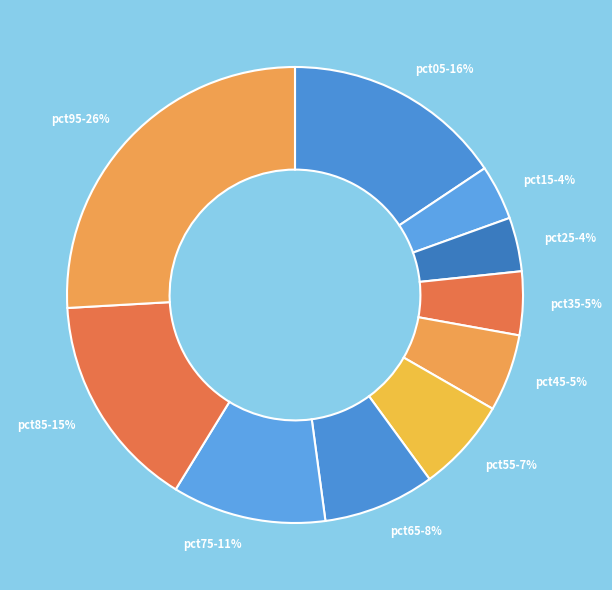

Is the sum of pct05 and pct65 greater than half?

No